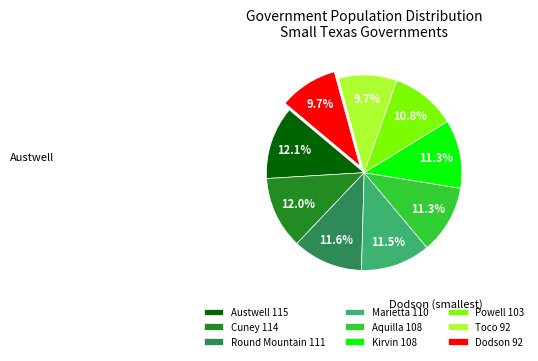

What is the ratio of the value at Dodson 92 to the value at Kirvin 108?

0.9